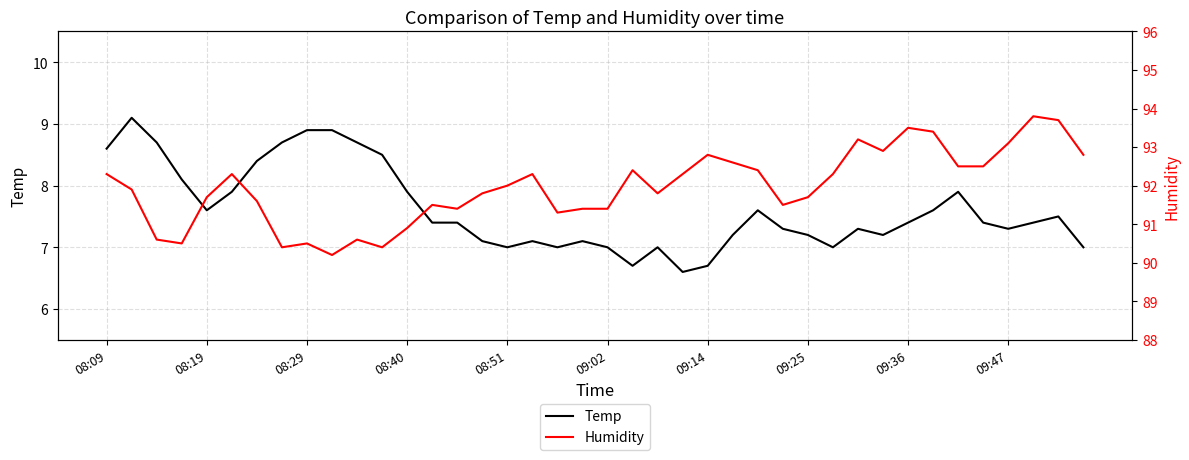

In Humidity, how many points are lower than both neighbors (excluding endpoints)?

9